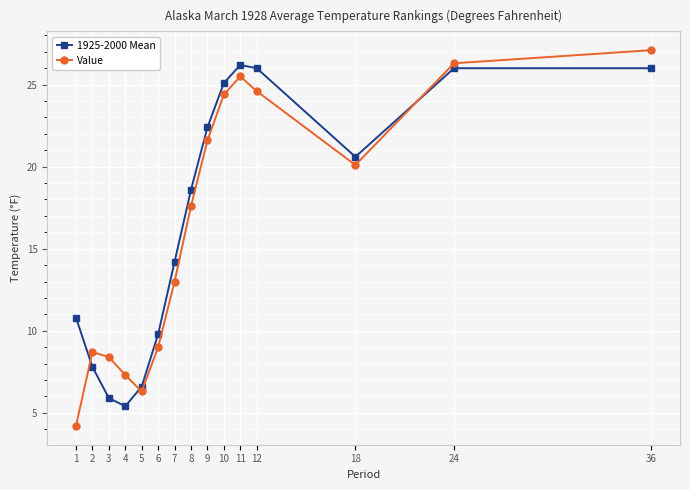

Is it true that Value equals 27.1 at 36?

True